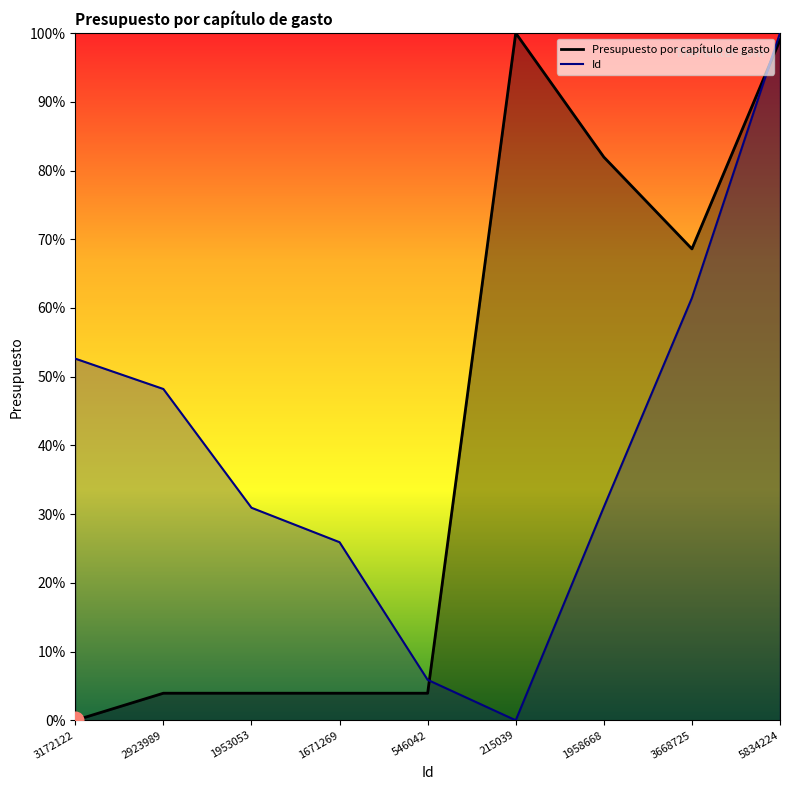

What is the spread (max minus min) of values at 3668725?

0.1